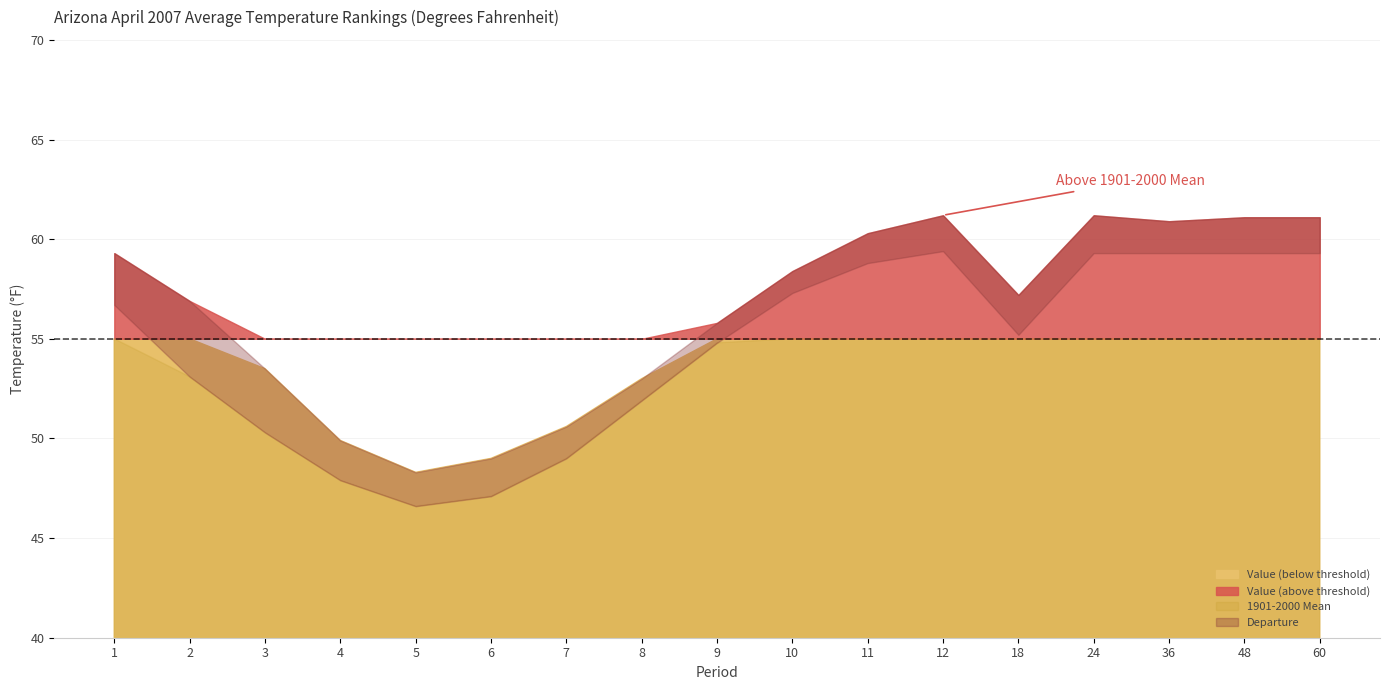

What is the difference between the highest and lowest values at 11?

58.8